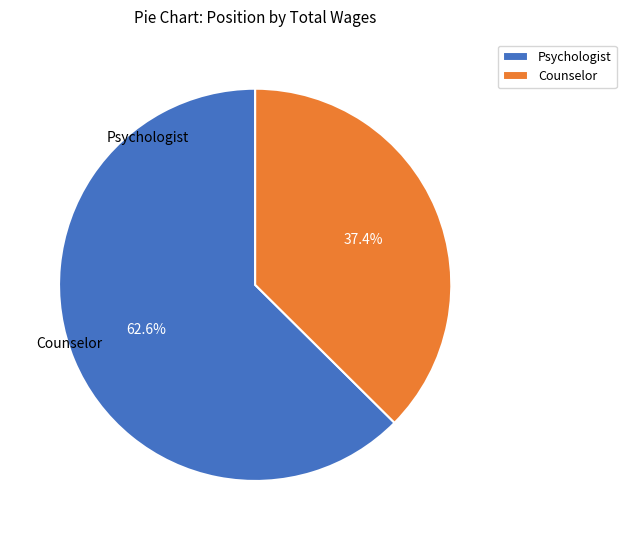

What percentage is the Counselor slice, to the nearest percent?

37%